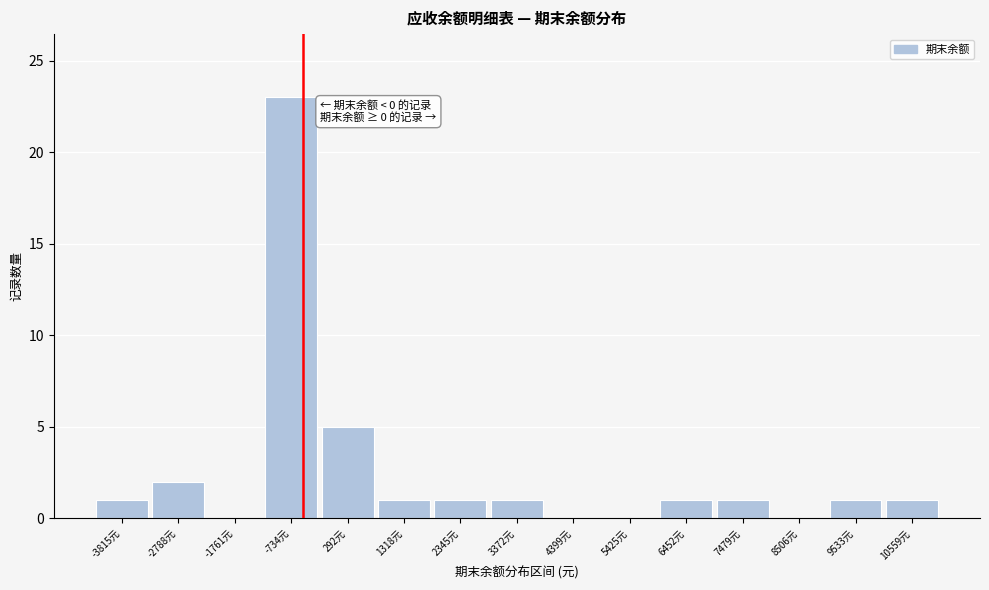

Reading left to right, transcribe all the data shown in this chart.

-3815元=1	-2788元=2	-1761元=0	-734元=23	292元=5	1318元=1	2345元=1	3372元=1	4399元=0	5425元=0	6452元=1	7479元=1	8506元=0	9533元=1	10559元=1